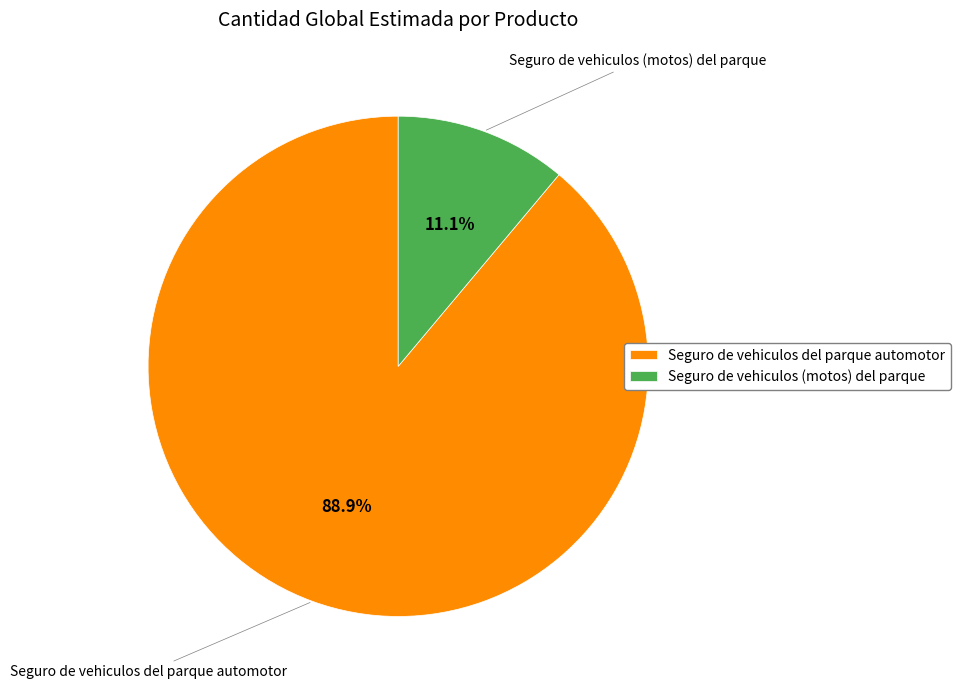

What percentage is NOT represented by Seguro de vehiculos del parque automotor?

11.1%